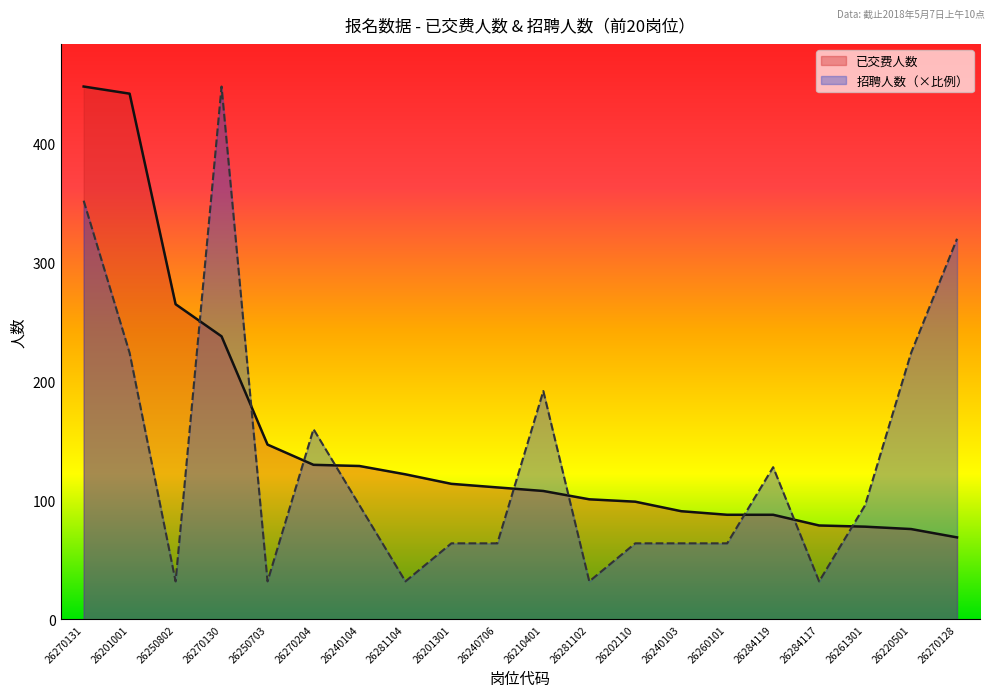

At which category does the chart reach its peak across all series?

26270131